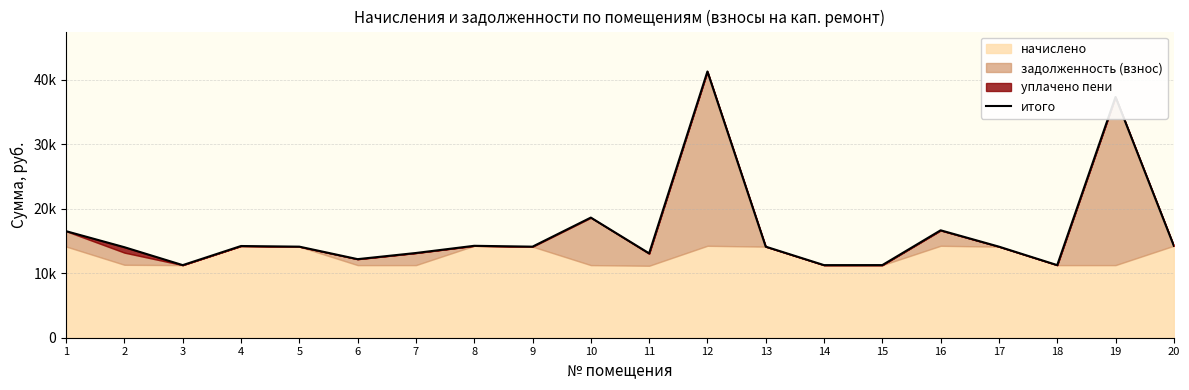

Approximately how many times larger is the value at 11 compared to 3?

1.2